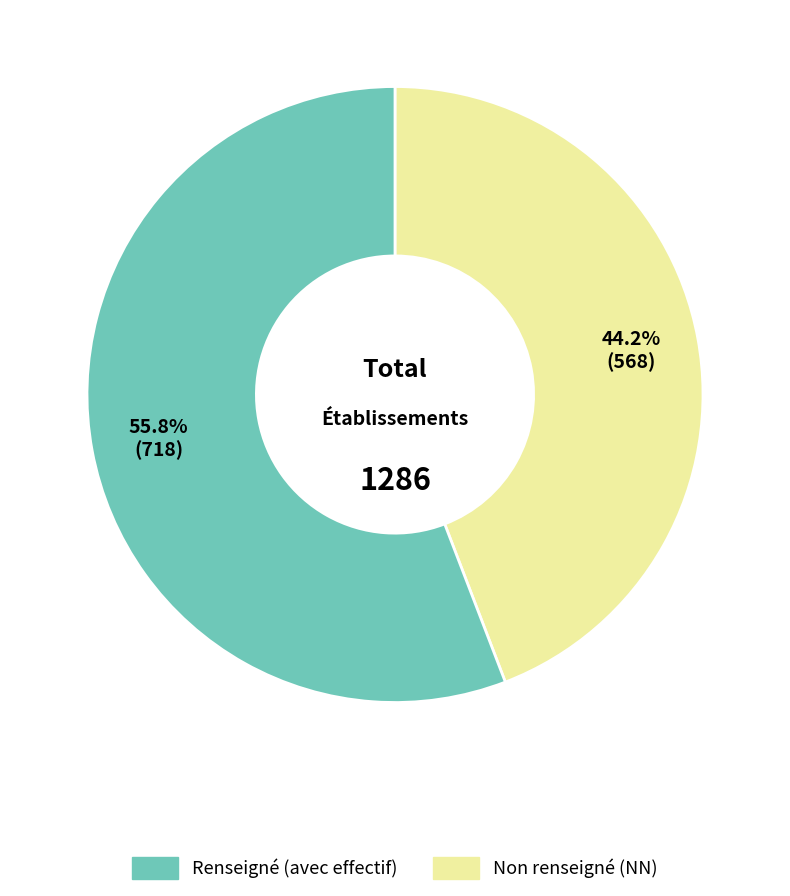

Is there any slice that represents more than half of the pie?

Yes